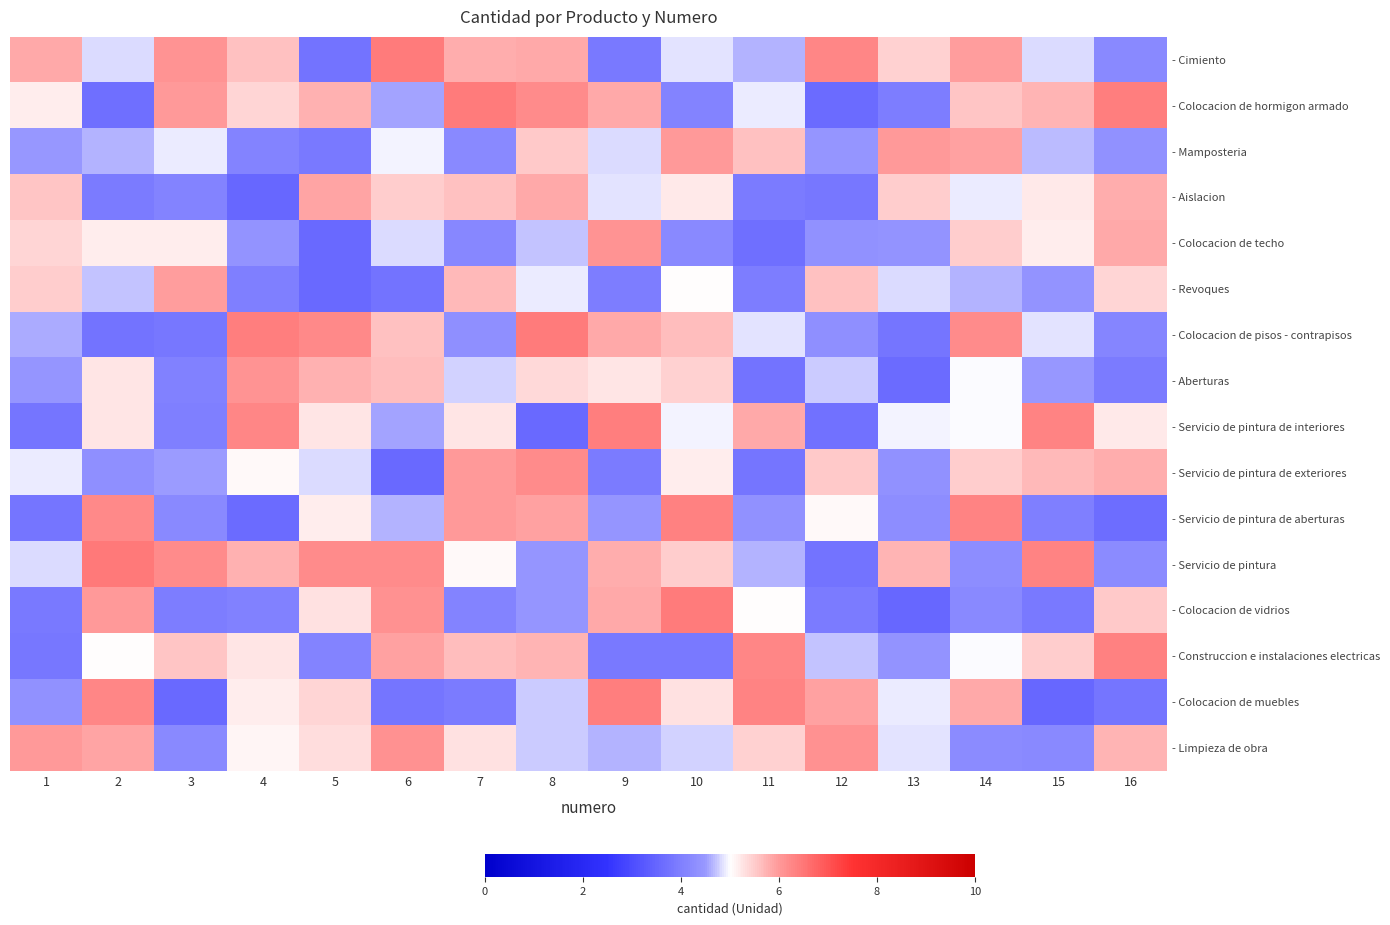

How many distinct data groups are displayed?

16